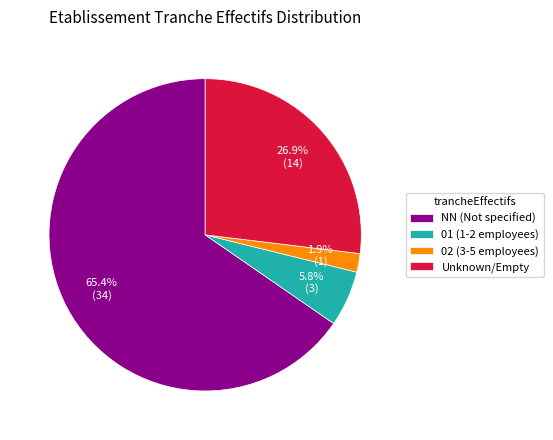

Which has a higher value, 02 (3-5 employees) or 01 (1-2 employees)?

01 (1-2 employees)